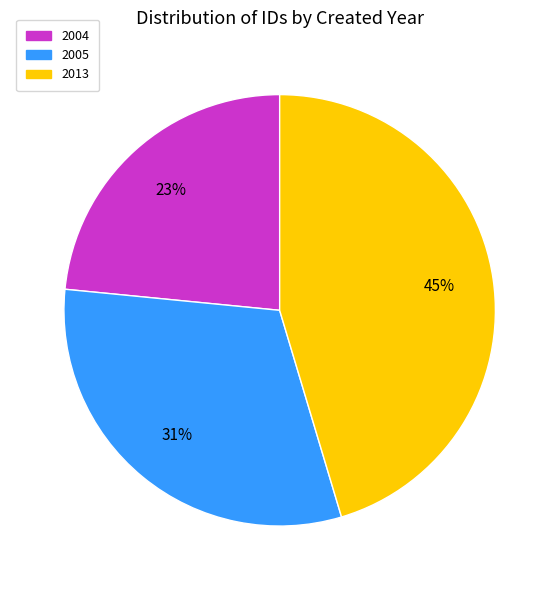

True or false: 2005 accounts for 31% of the total.

True